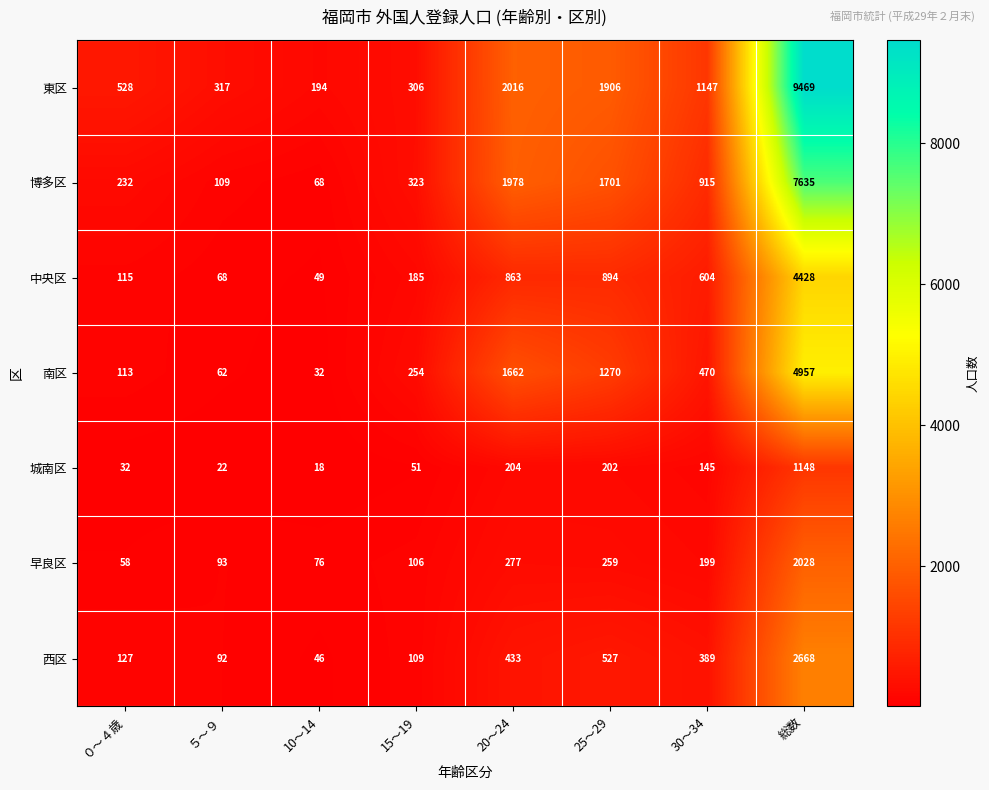

Rank the series by their maximum value, from lowest to highest.

城南区, 早良区, 西区, 中央区, 南区, 博多区, 東区